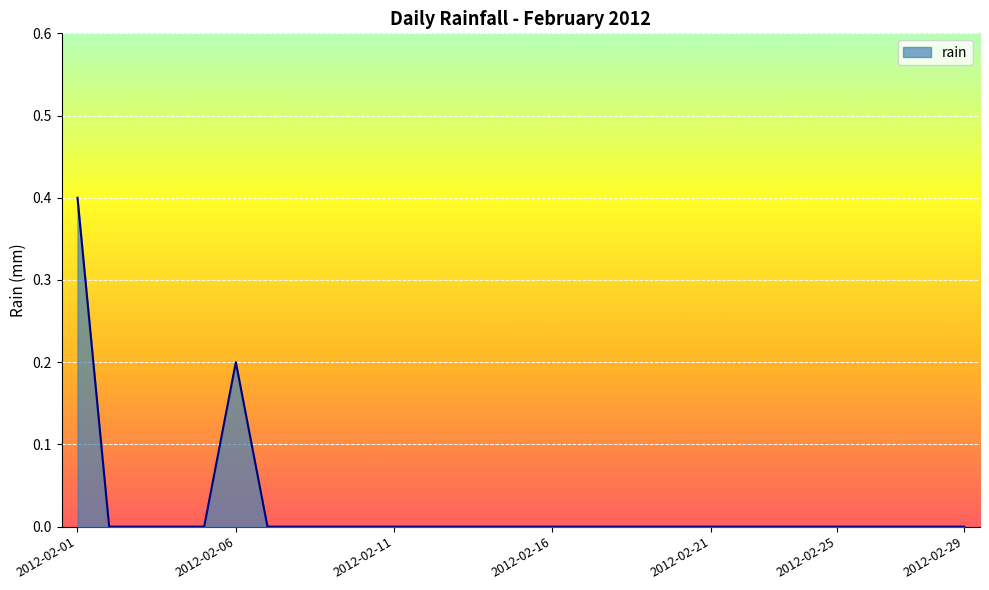

What is the difference between the maximum and minimum values?

0.4